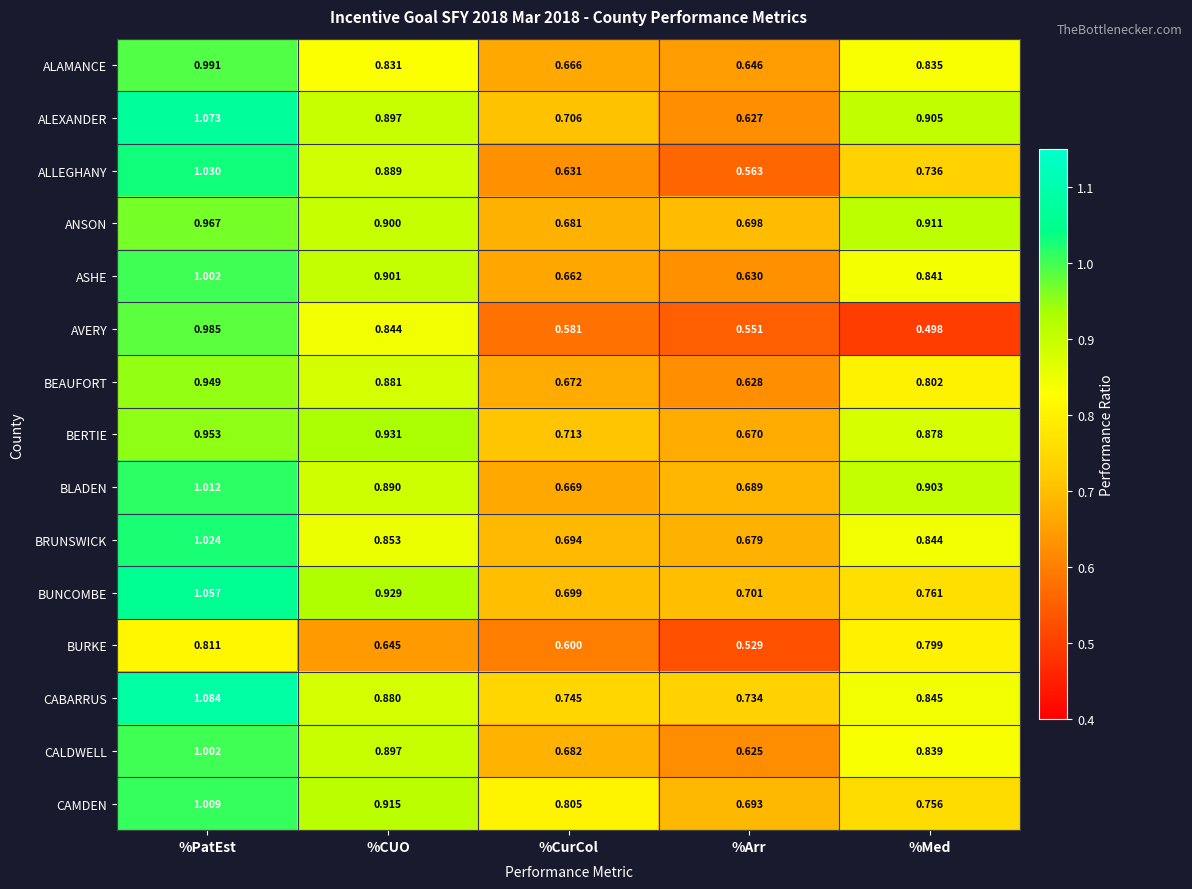

Which label corresponds to the smallest value in the chart?

%Med